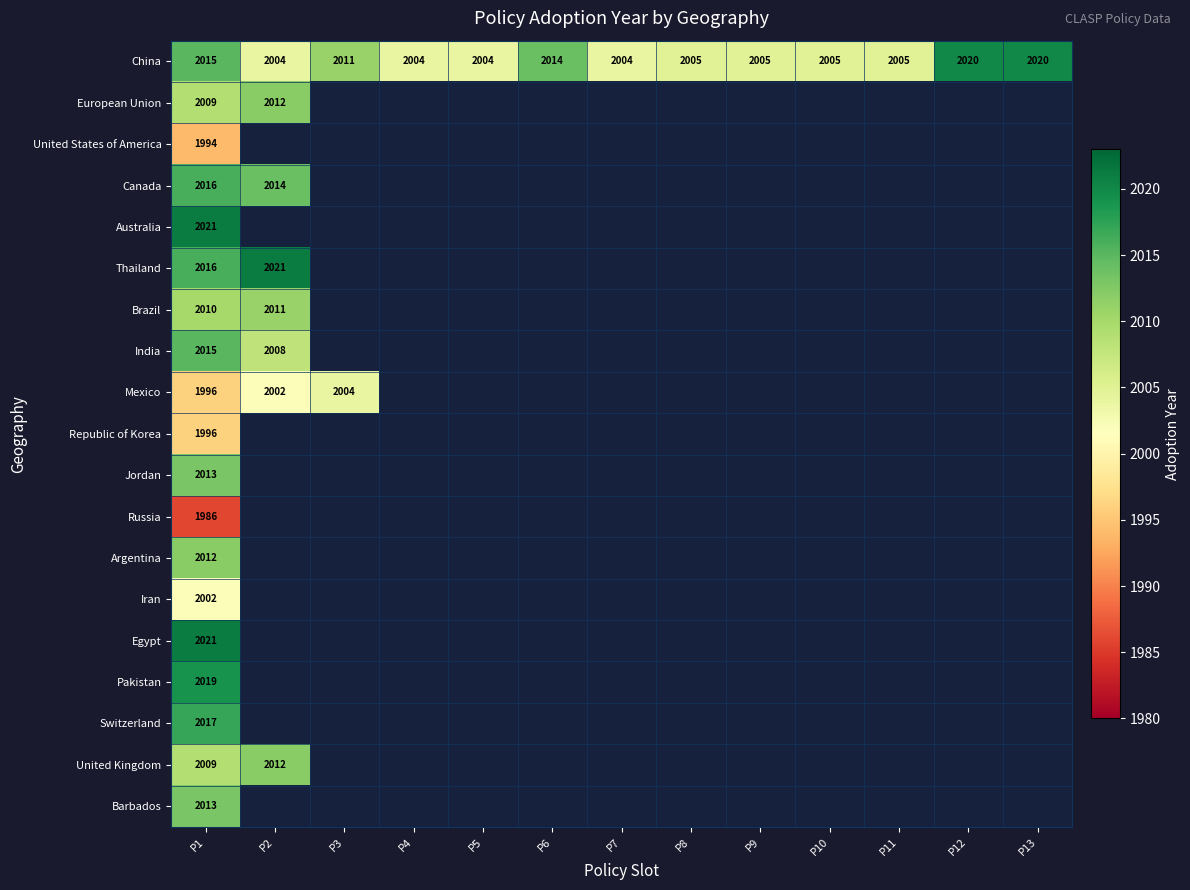

Which label corresponds to the largest value in the chart?

P1